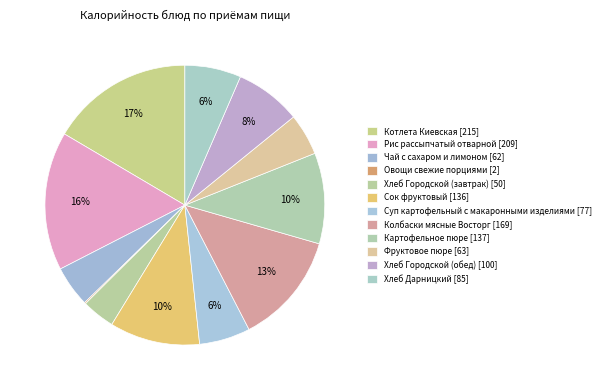

To the nearest percent, what is the difference between the largest and smallest slice percentages?

16%